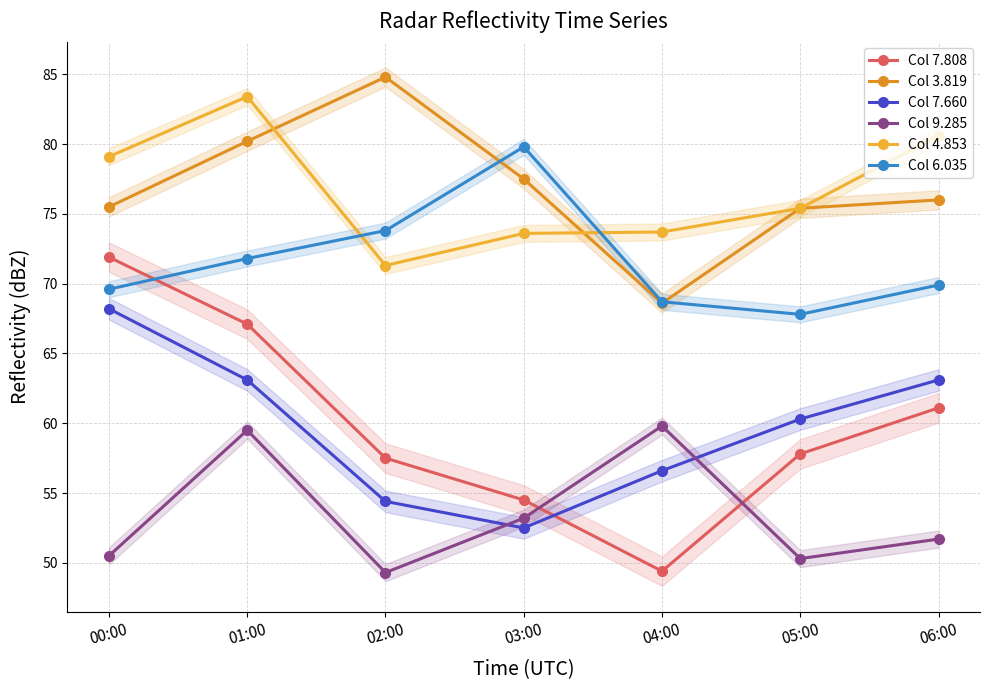

Reading right to left, transcribe all the data shown in this chart.

Col 7.808: 61.1	57.8	49.4	54.5	57.5	67.1	71.9
Col 3.819: 76.0	75.4	68.6	77.5	84.8	80.2	75.5
Col 7.660: 63.1	60.3	56.6	52.5	54.4	63.1	68.2
Col 9.285: 51.7	50.3	59.8	53.2	49.3	59.5	50.5
Col 4.853: 80.6	75.4	73.7	73.6	71.3	83.4	79.1
Col 6.035: 69.9	67.8	68.7	79.8	73.8	71.8	69.6